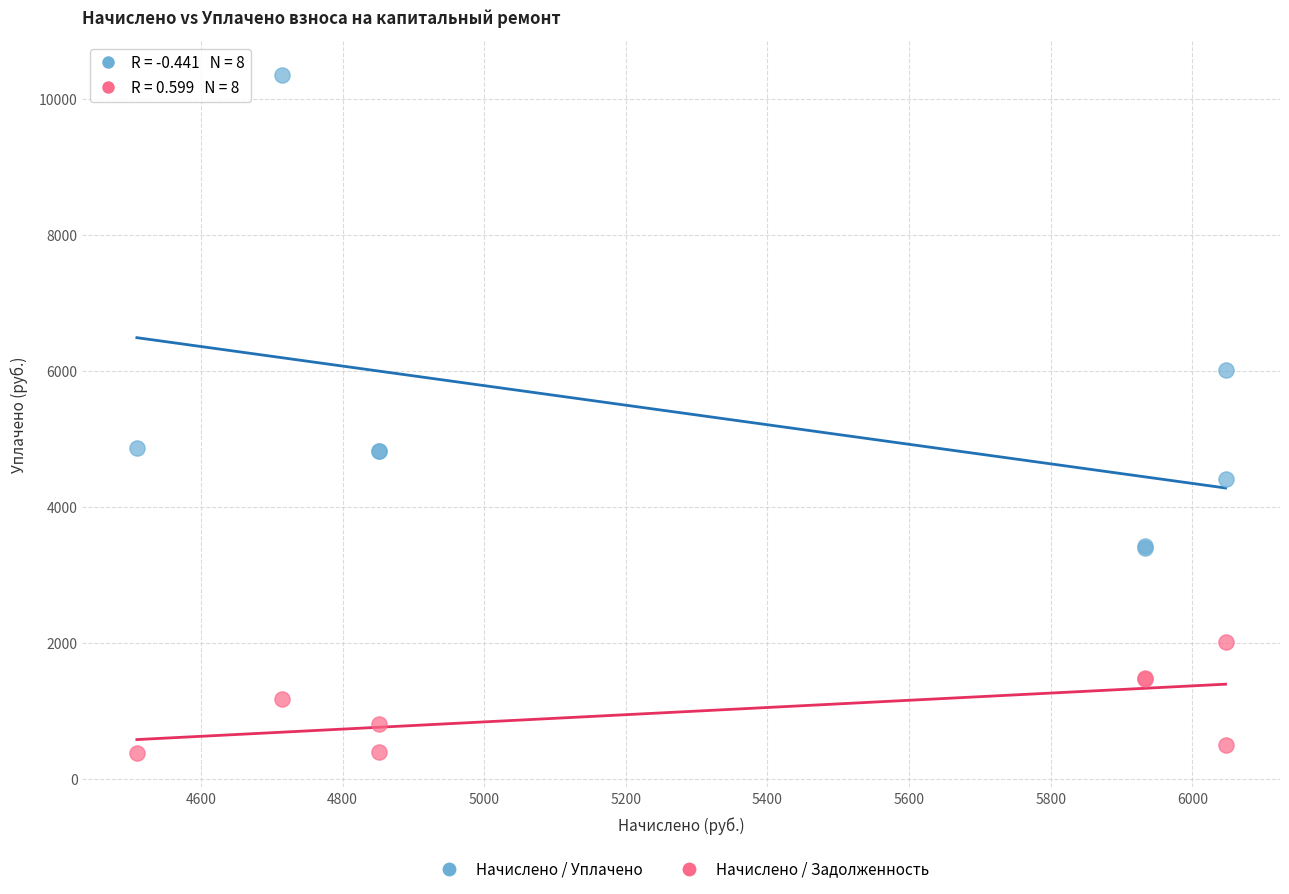

Which series reaches the maximum Y coordinate?

Начислено / Уплачено